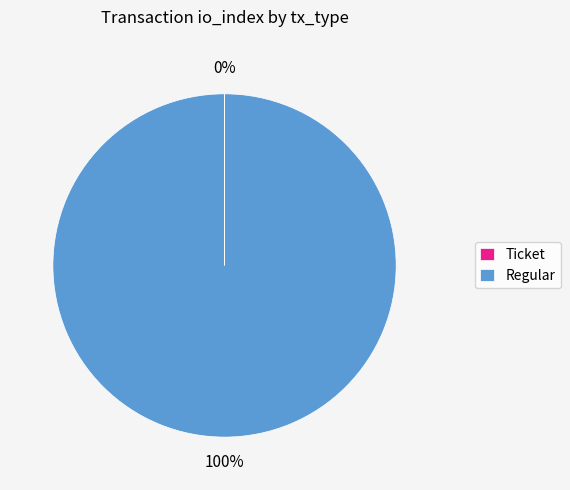

Is it true that Regular is 100% of the pie?

True